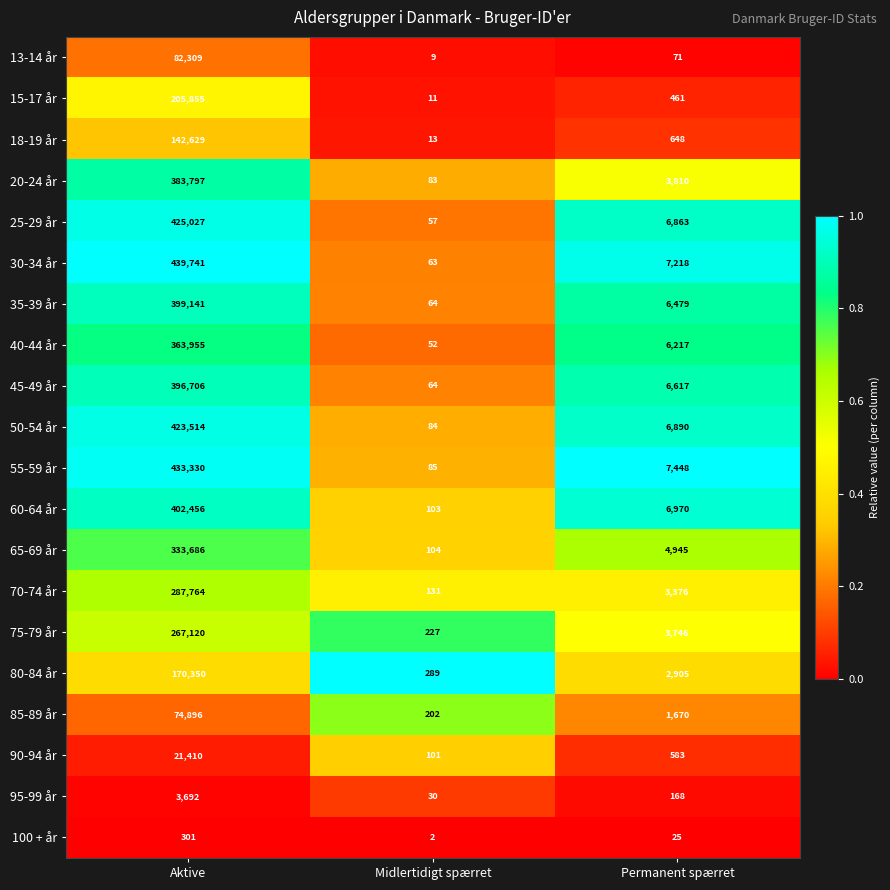

What is the minimum value for 40-44 år?

52